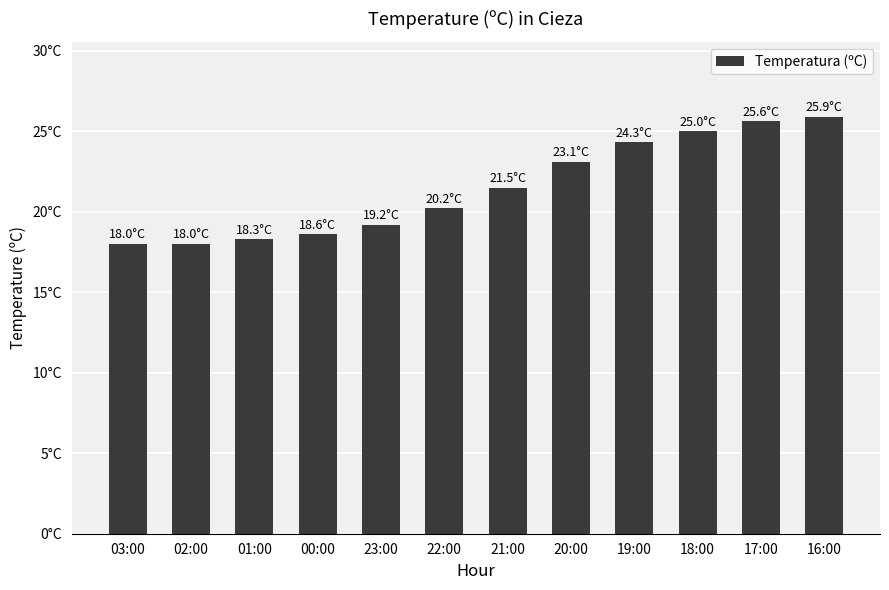

What is the sum of all values?

257.7